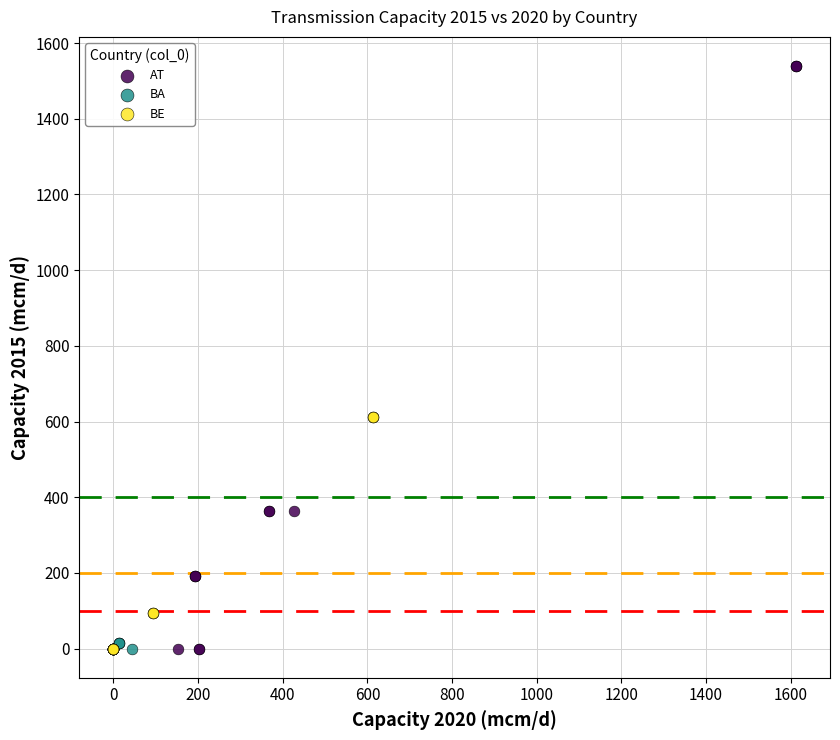

Which series contains the highest Y value?

AT